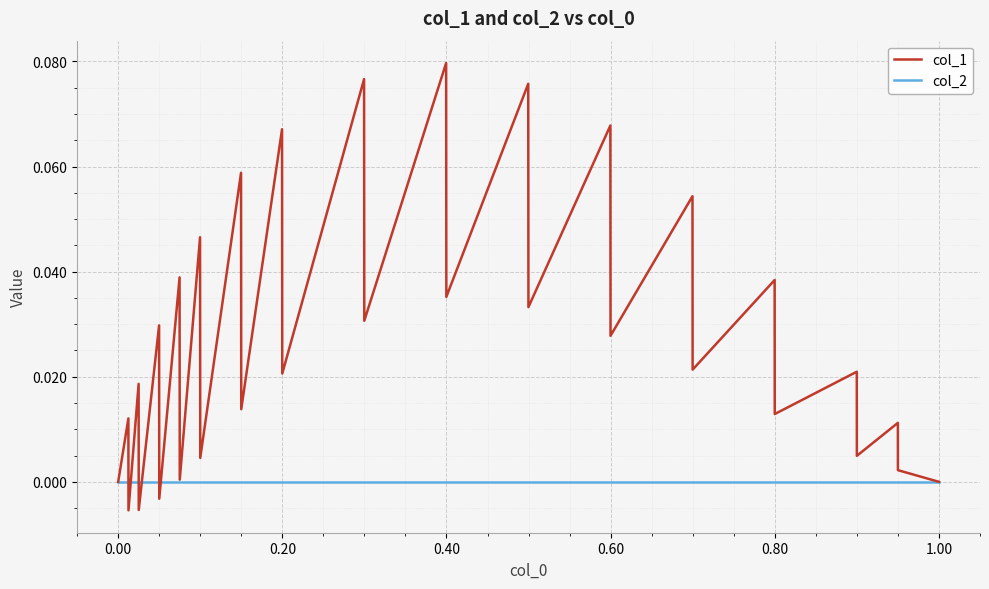

Which series has the widest spread of values?

col_1